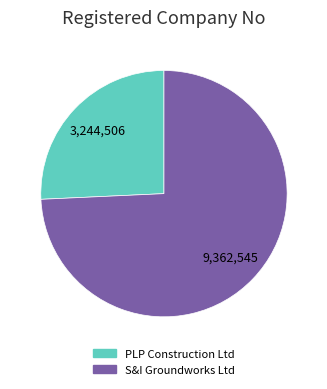

Does PLP Construction Ltd account for over 50% of the chart?

No